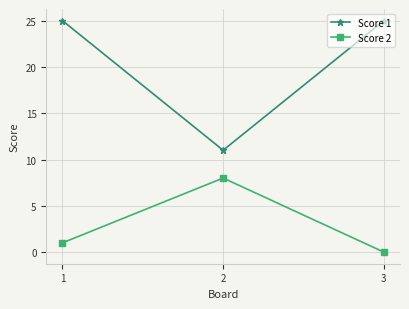

List the series in order of their overall mean, lowest first.

Score 2, Score 1